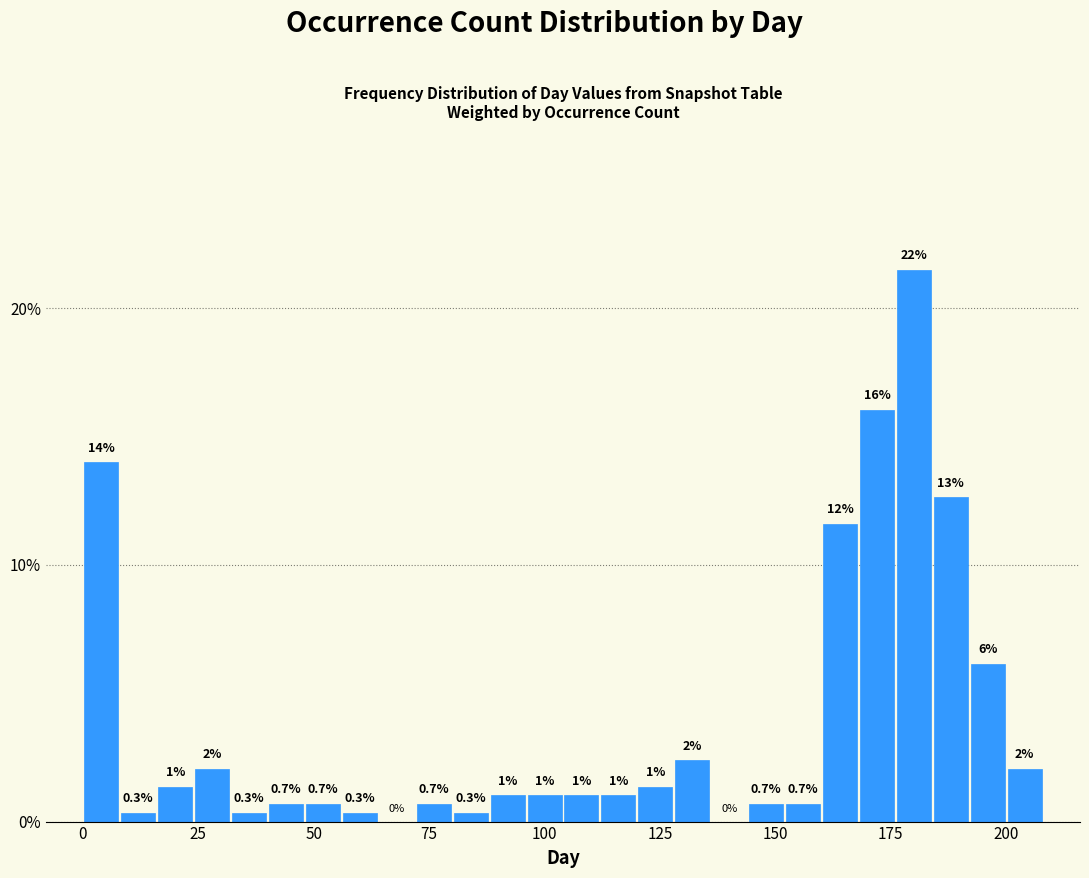

Around what value on the x-axis is the tallest bar? Give the approximate position of its centre, as read against the axis.

180